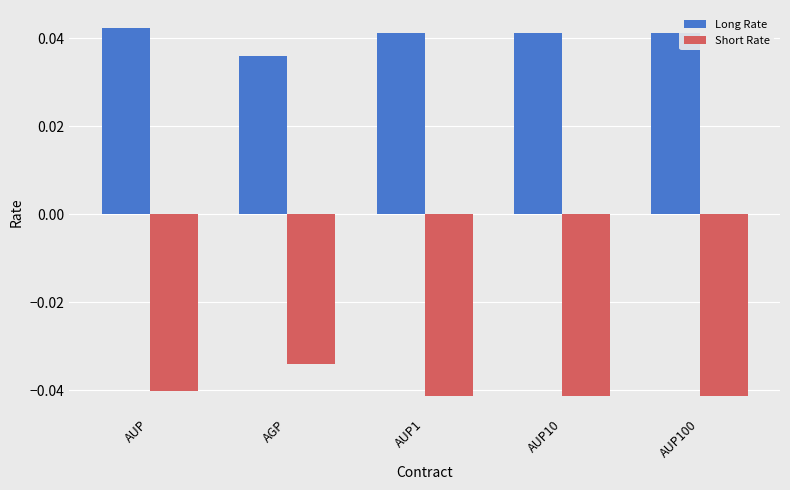

True or false: Long Rate has a value of 0.1 at AGP.

False